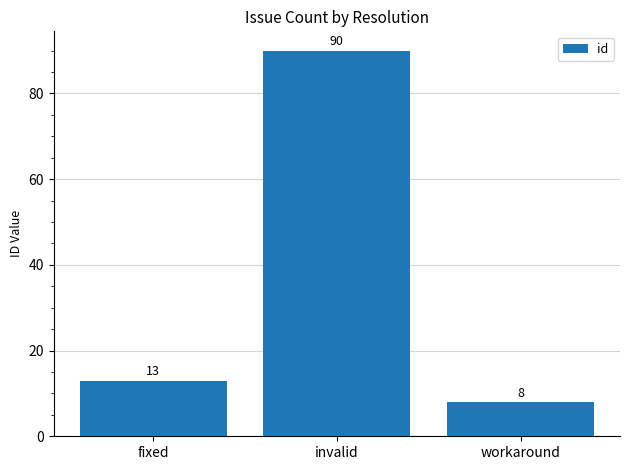

What is the difference between the values at workaround and fixed?

5